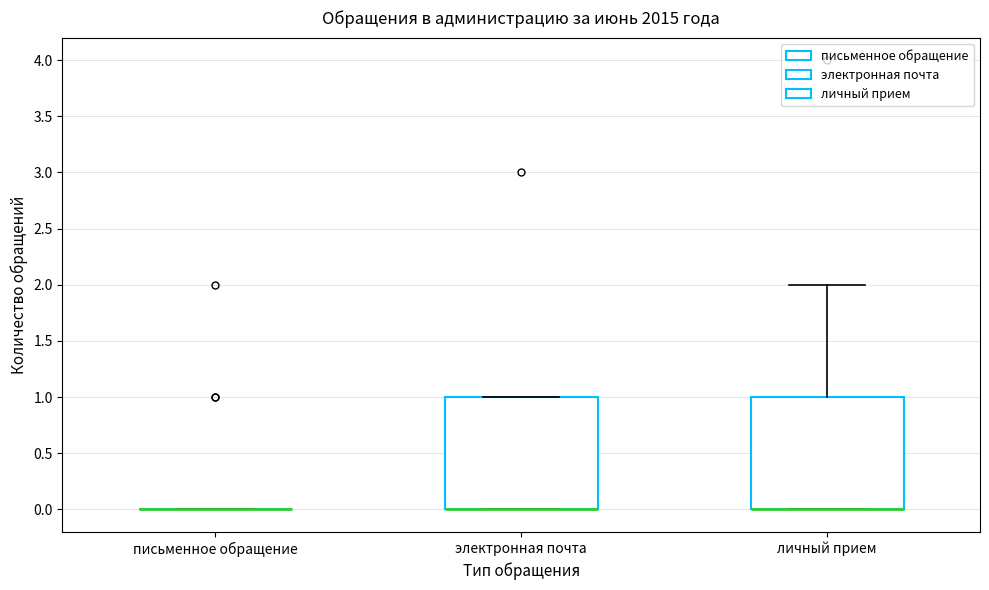

Reading left to right, read every box against the y-axis: the position of its median line, the range the box covers, and the ends of its whiskers. The values are not printed on the chart, so give them approximately, as read against the axis.

письменное обращение: box collapsed to a line at 0, whiskers 0 to 0
электронная почта: median 0 (drawn on the box's lower edge), box 0 to 1, whiskers 0 to 1
личный прием: median 0 (drawn on the box's lower edge), box 0 to 1, whiskers 0 to 2